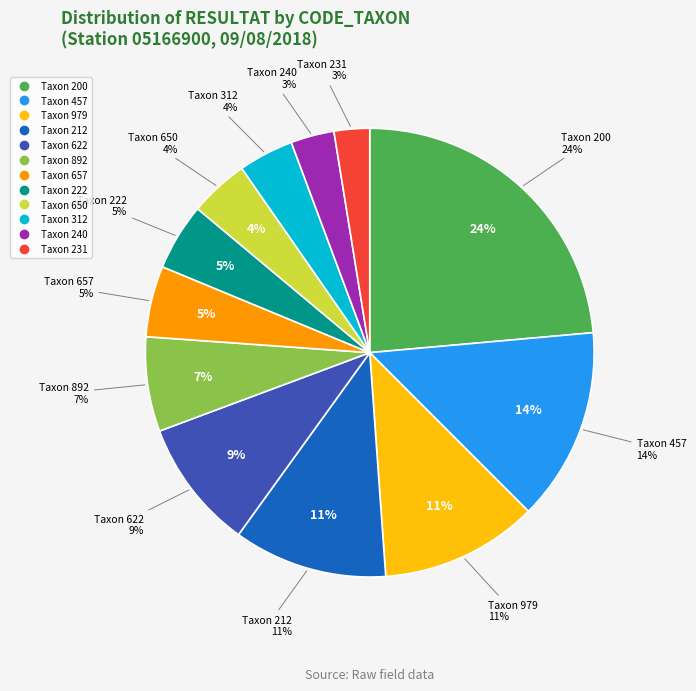

Which slice is the smallest?

231